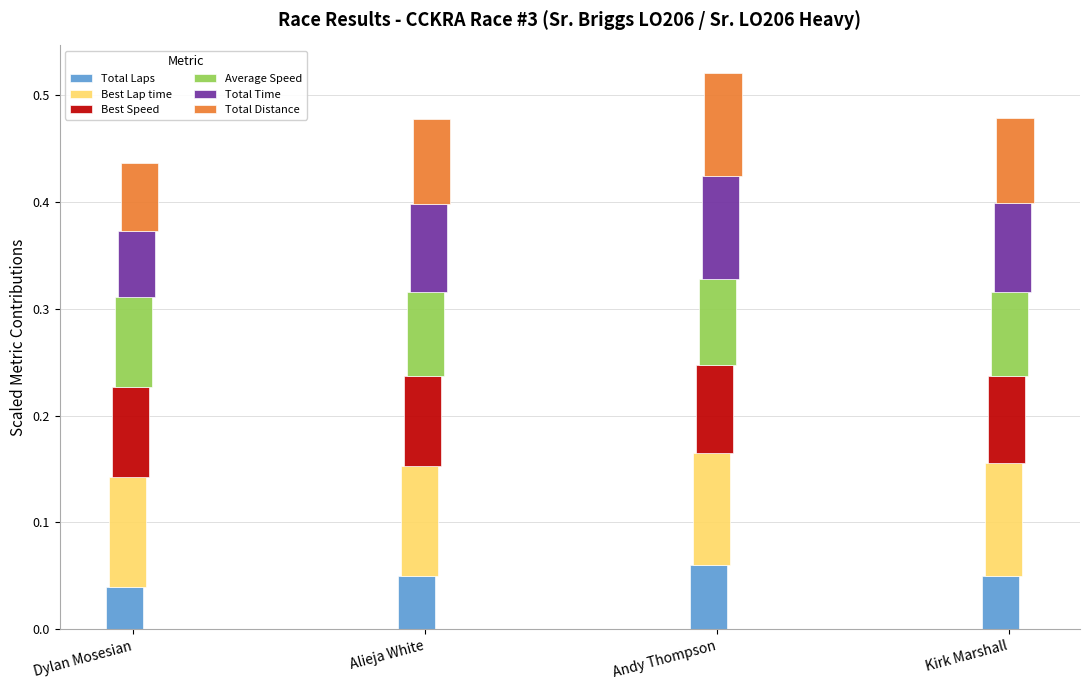

Between Alieja White and Andy Thompson, which is larger?

Andy Thompson